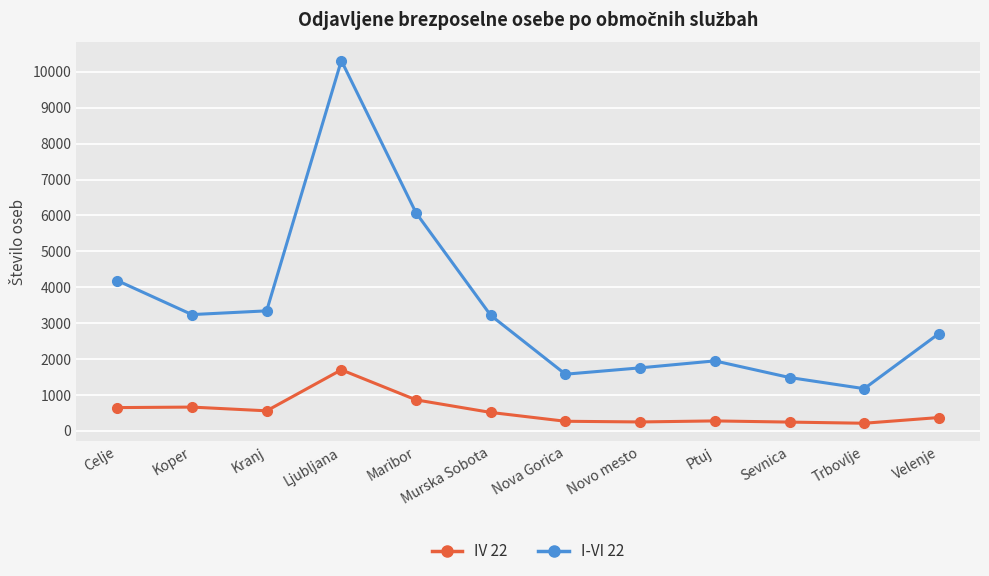

In I-VI 22, how many points are lower than both neighbors (excluding endpoints)?

3